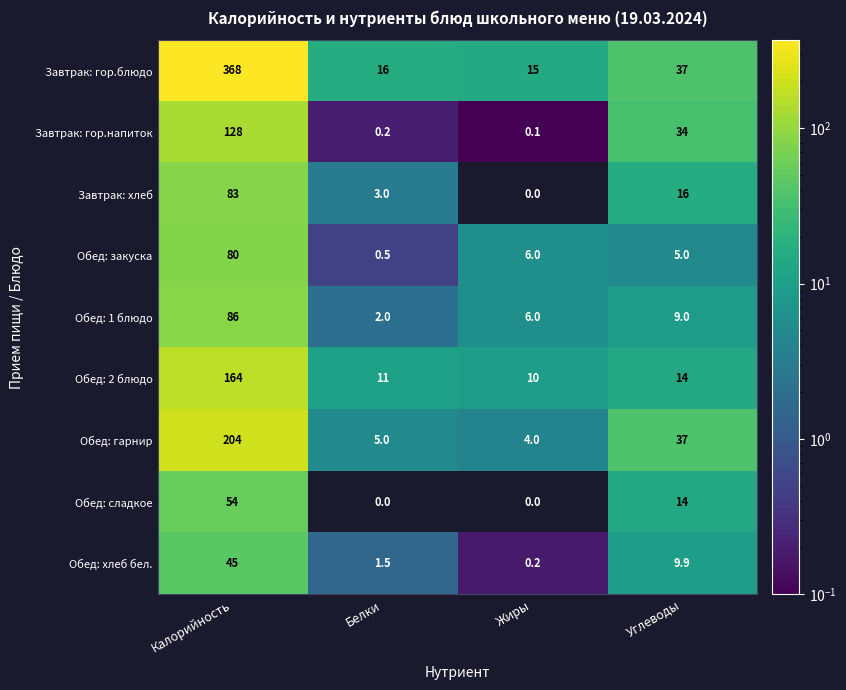

At how many categories does at least one series exceed 3?

4